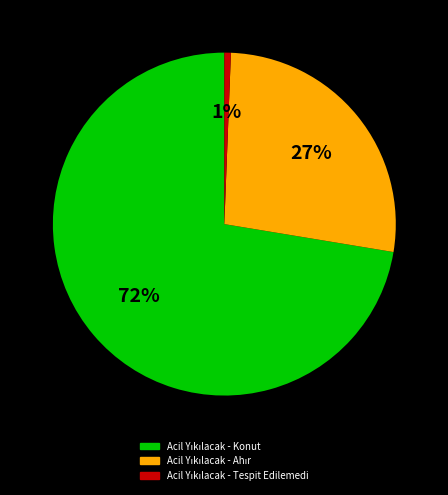

How many slices are in this pie chart?

3